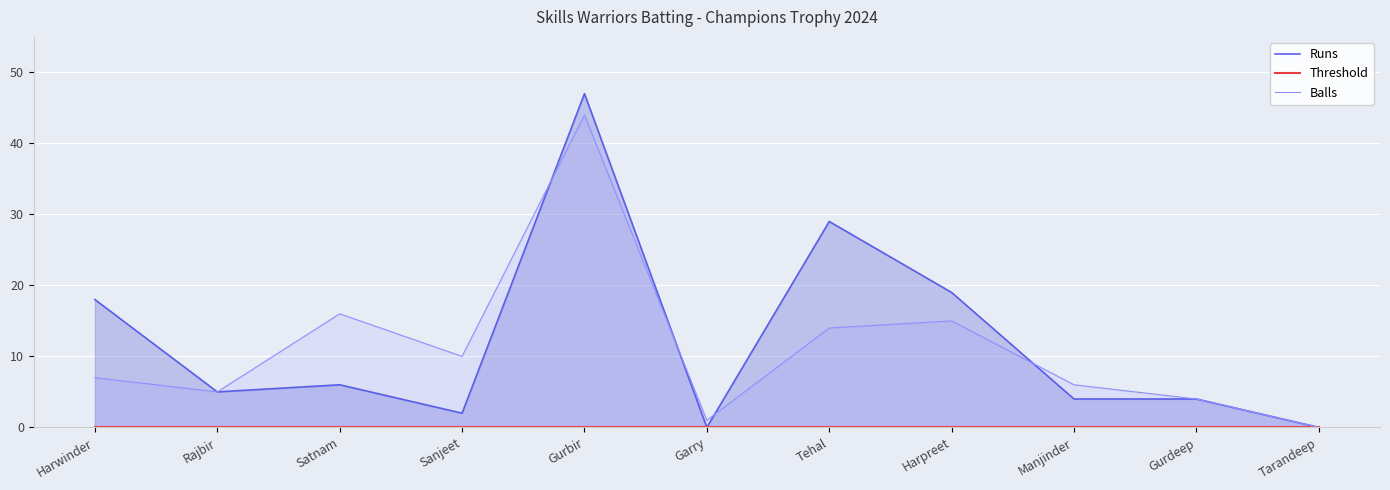

Which series has the largest total across all categories?

Runs